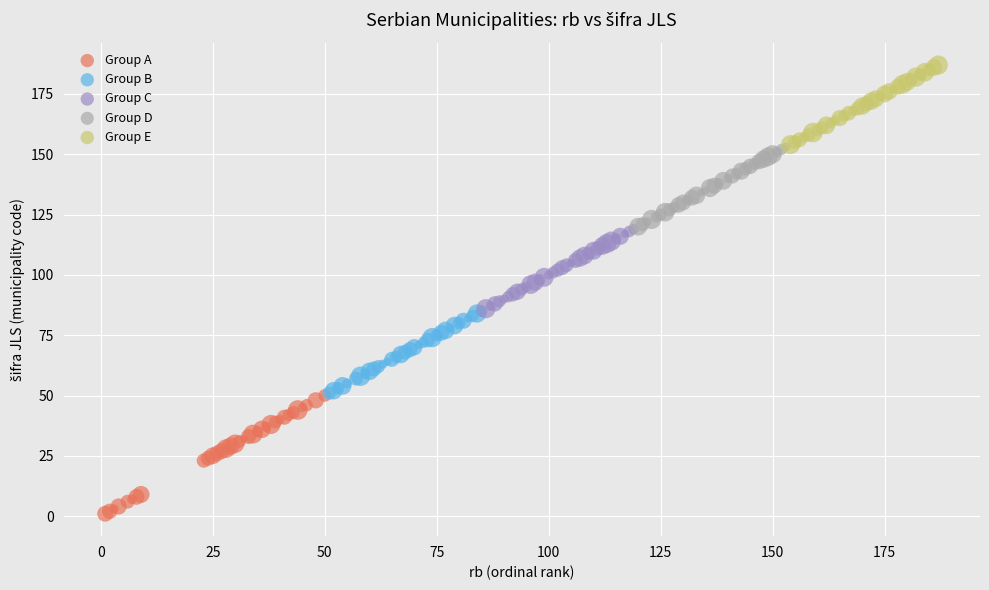

Which series reaches the maximum Y coordinate?

Group E